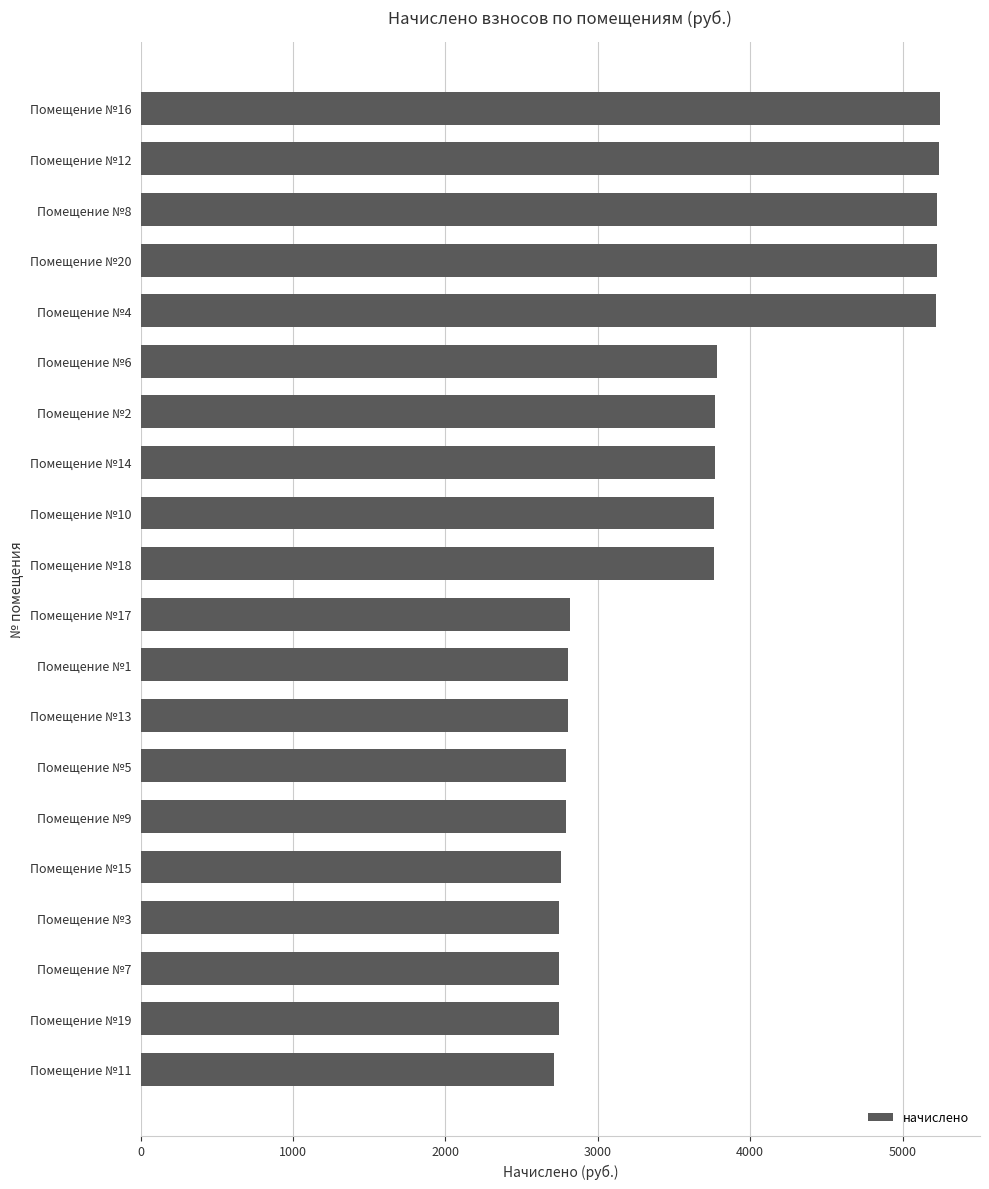

What is the smallest value displayed?

2712.1